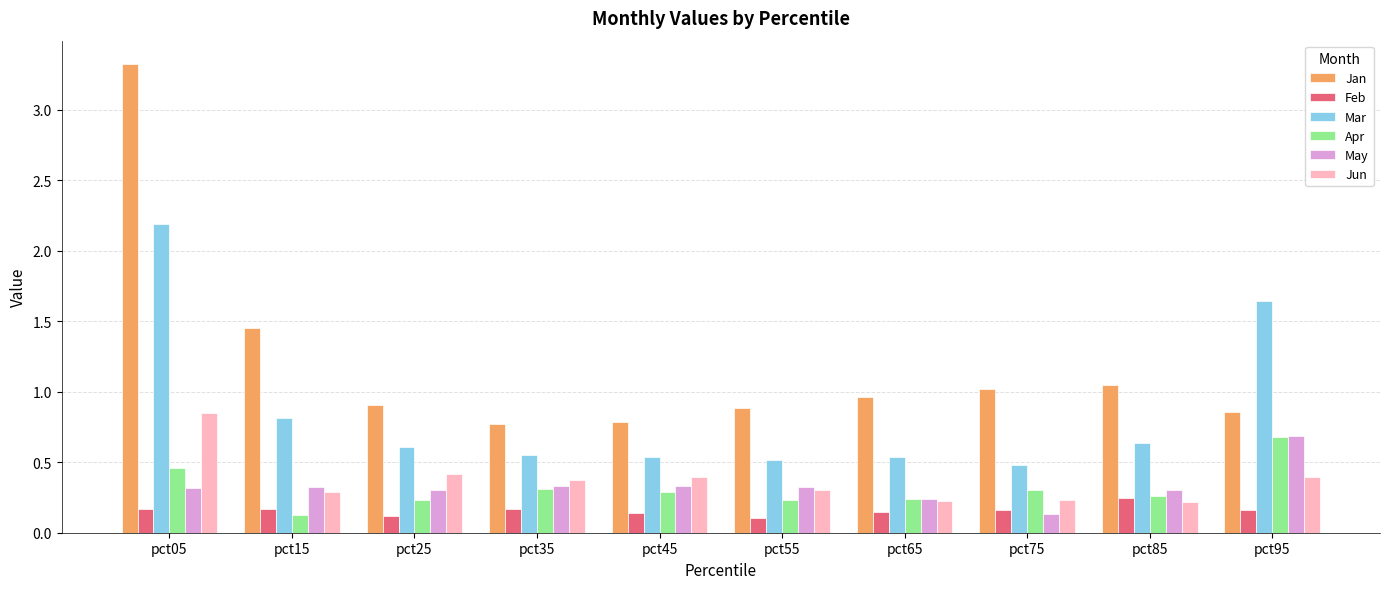

Is it true that Mar equals 0.6 at pct25?

True